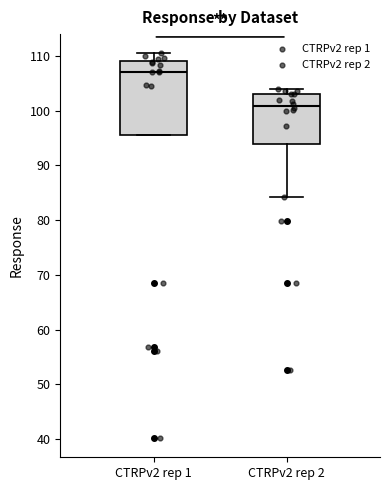

Where is the lower edge of the box for CTRPv2 rep 1 on the y-axis? The values are not printed on the chart, so give them approximately, as read against the axis.

96